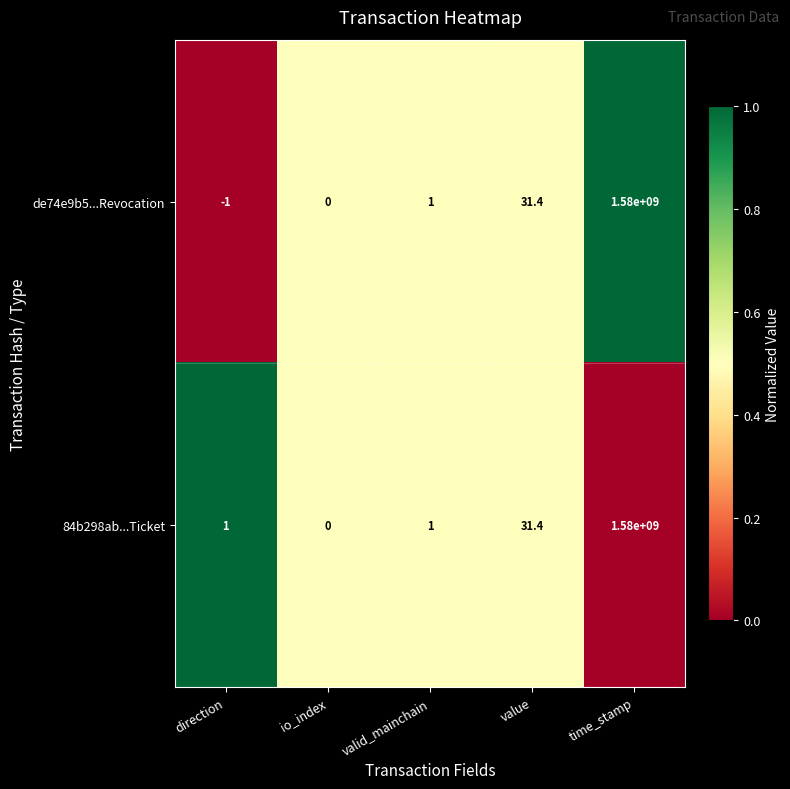

At which label is 84b298ab...Ticket closest to 790000000?

value